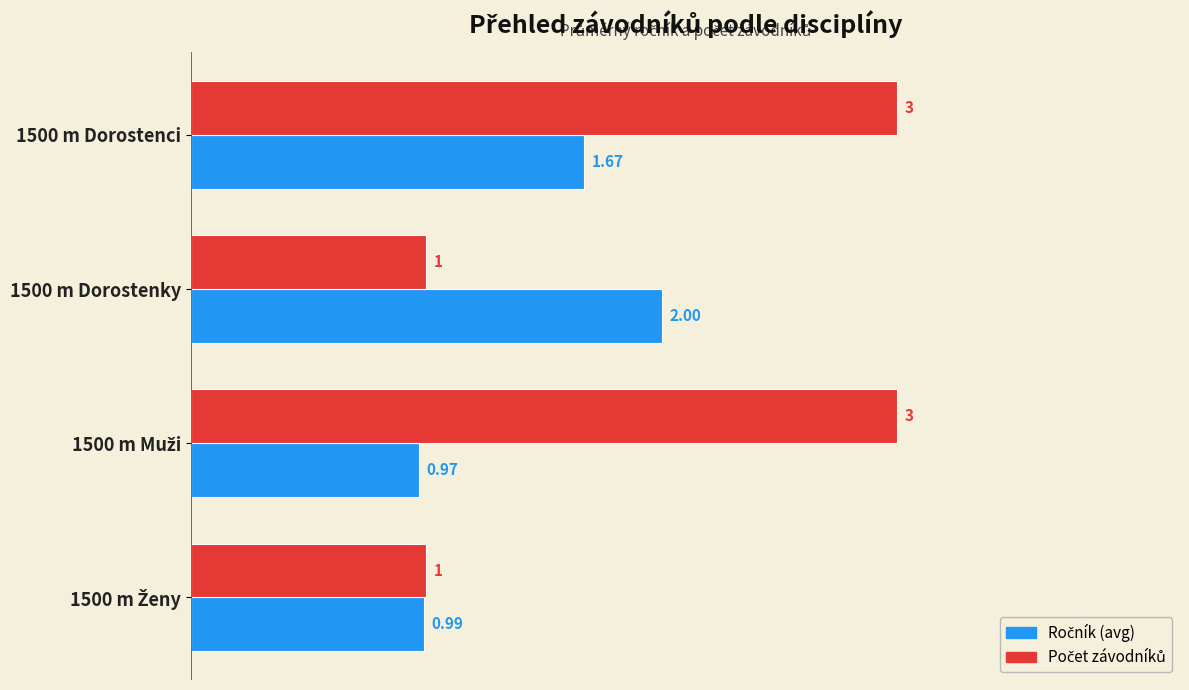

At which category is the sum across all series the highest?

1500 m Dorostenci